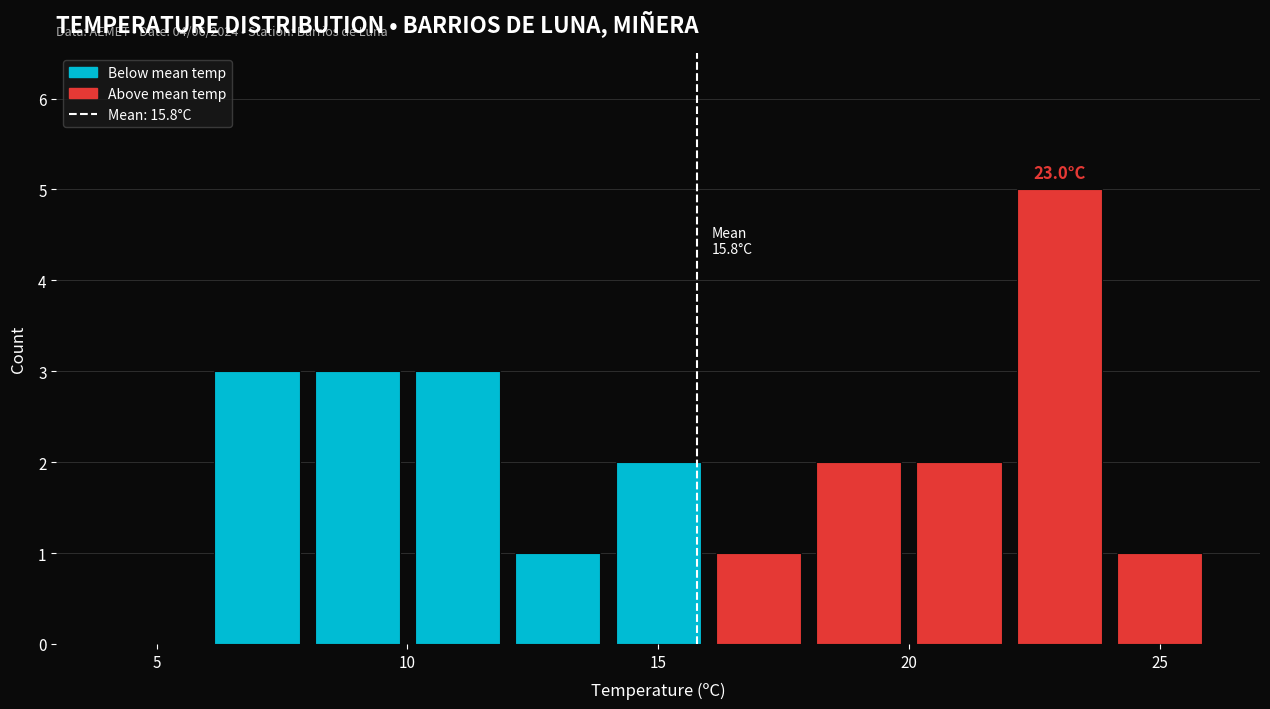

Which range on the x-axis has the tallest bar?

22 to 24